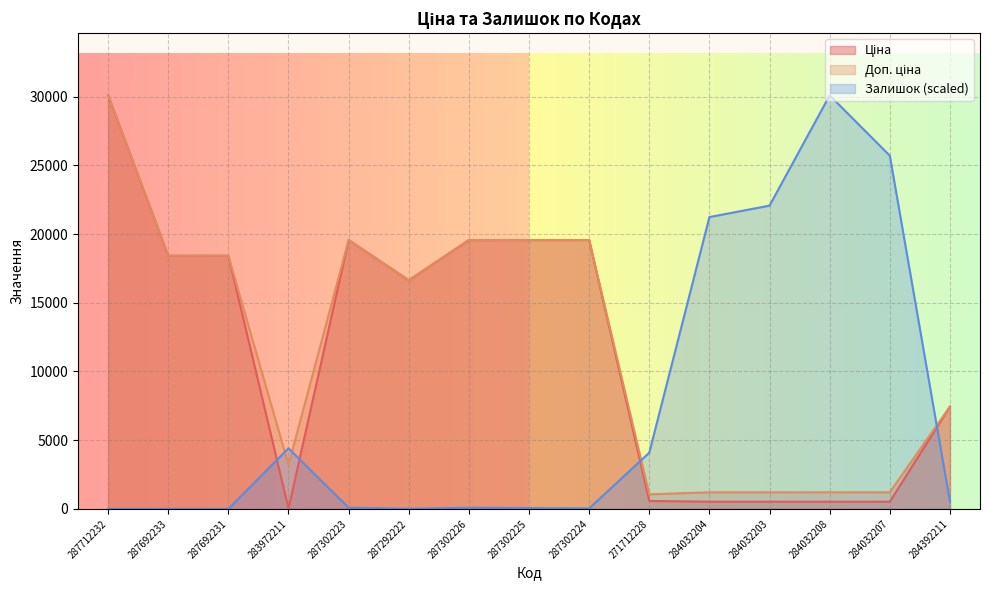

How many interior local valleys does the Доп. ціна series have?

3